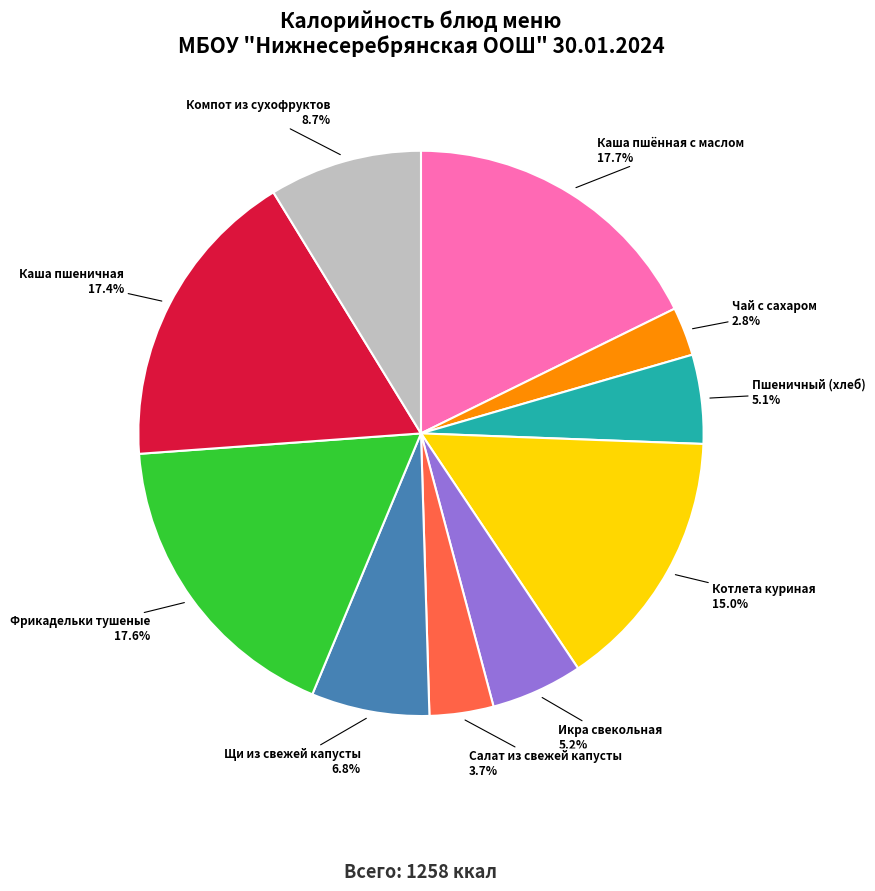

Is there any slice that represents more than half of the pie?

No